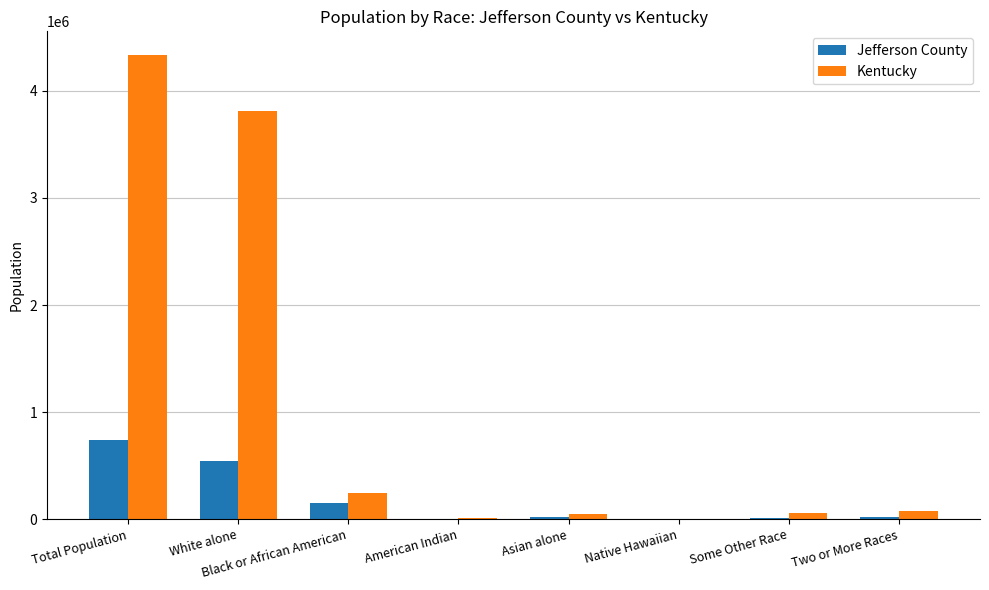

How many series are shown in this chart?

2